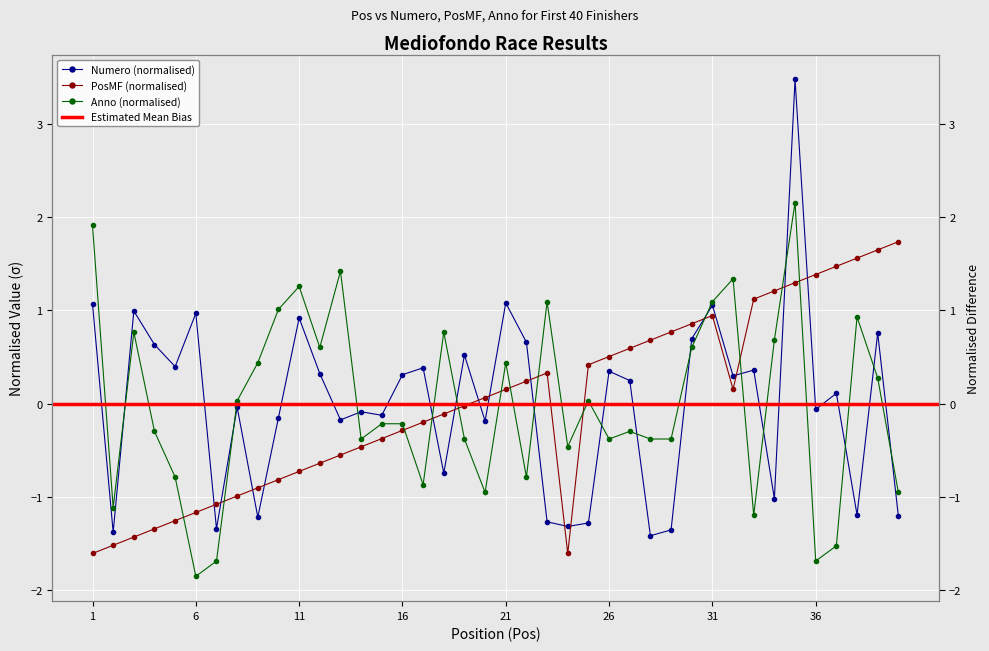

At which category does PosMF reach its first local valley?

24